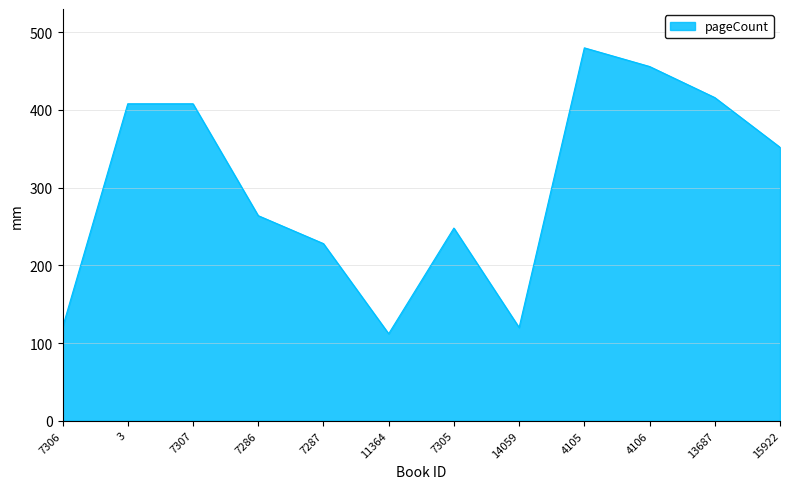

What is the minimum value shown in the chart?

112